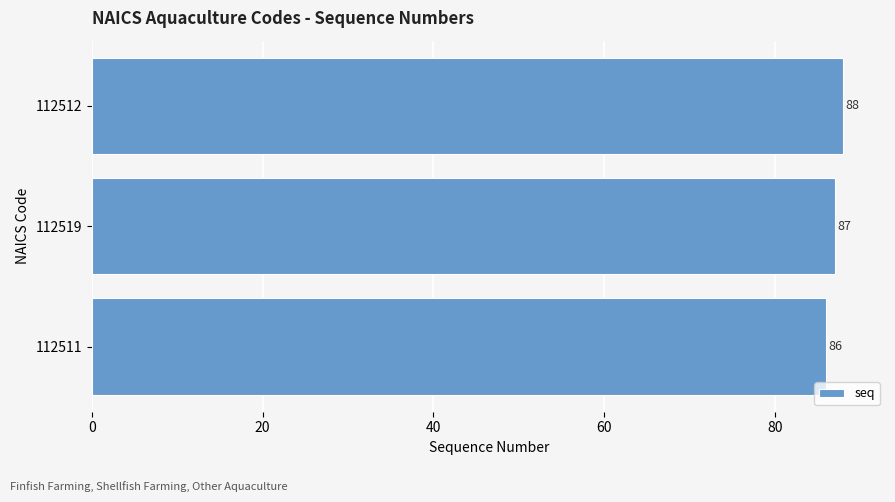

What is the change in value from 112511 to 112519?

+1